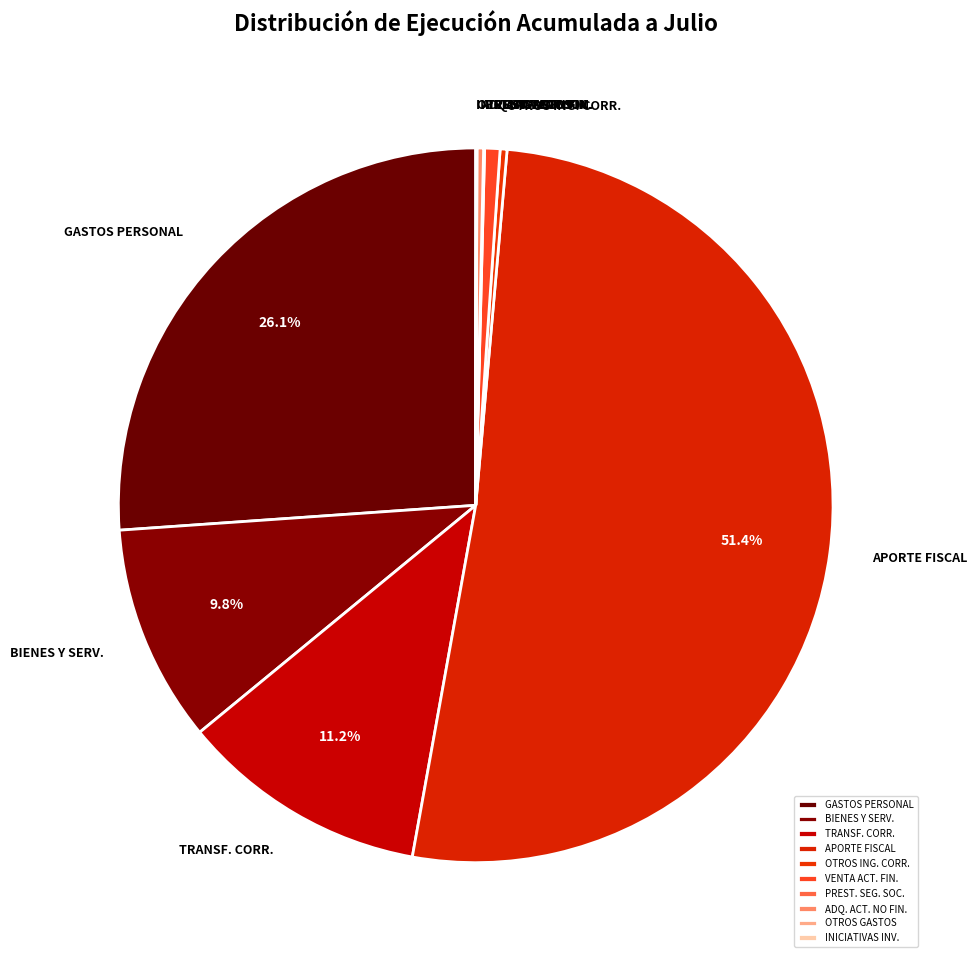

Which has a higher value, APORTE FISCAL or ADQ. ACT. NO FIN.?

APORTE FISCAL